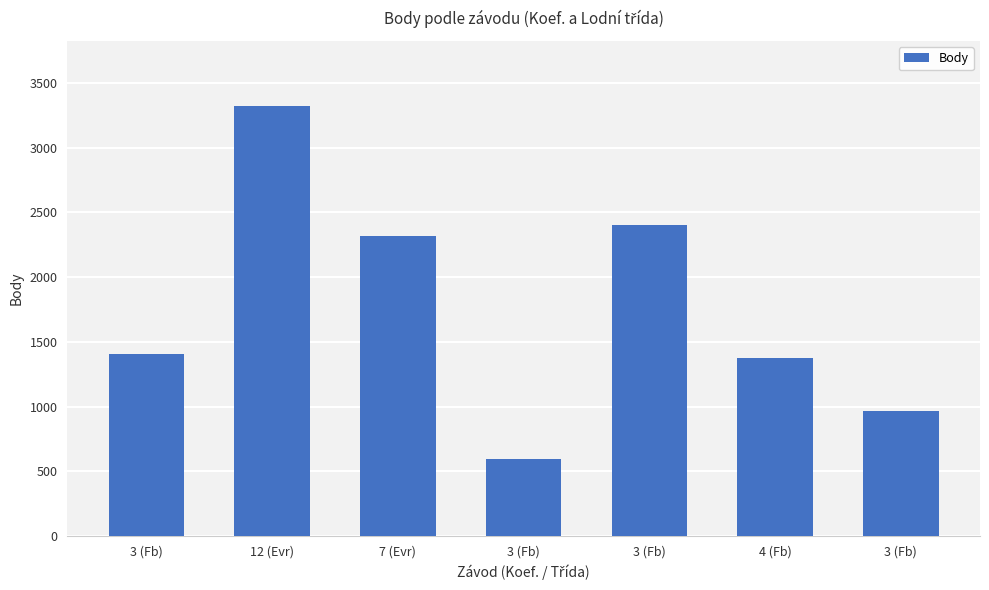

The chart shows a value of 1407 at 3 (Fb). True or false?

True